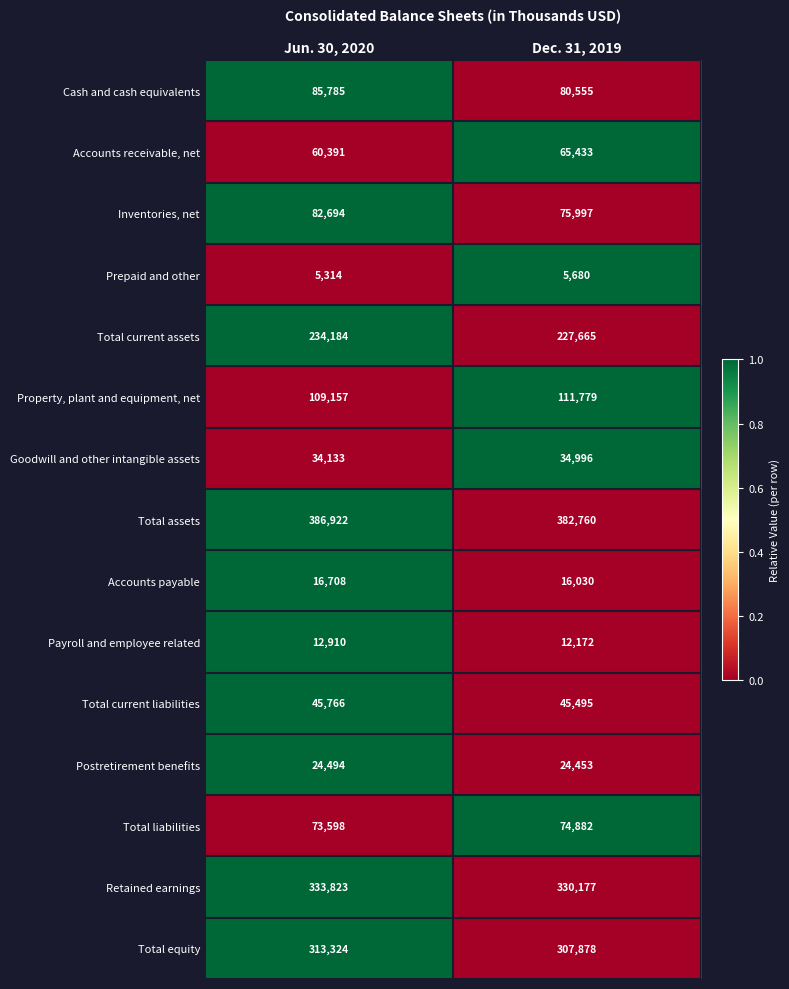

Between Jun. 30, 2020 and Dec. 31, 2019, which series saw the biggest shift?

Inventories, net